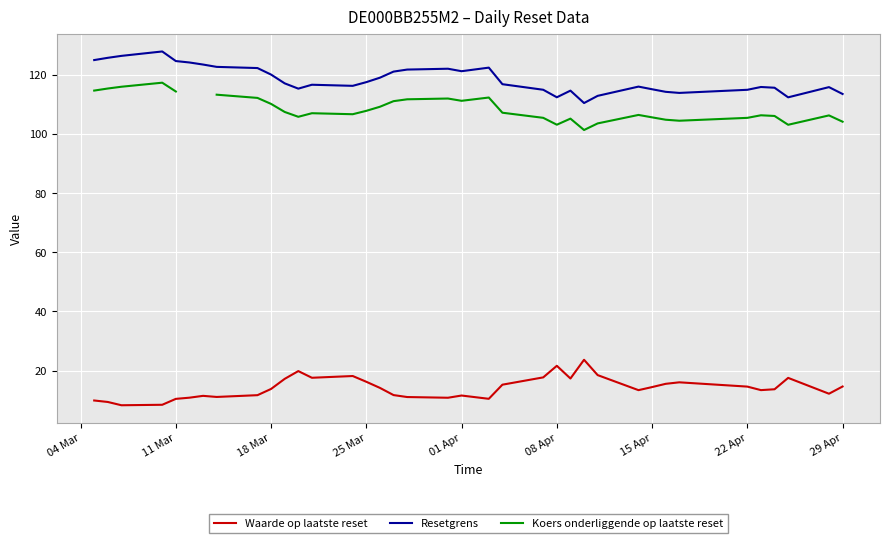

True or false: Resetgrens has a value of 124.7 at 11 Mar.

True